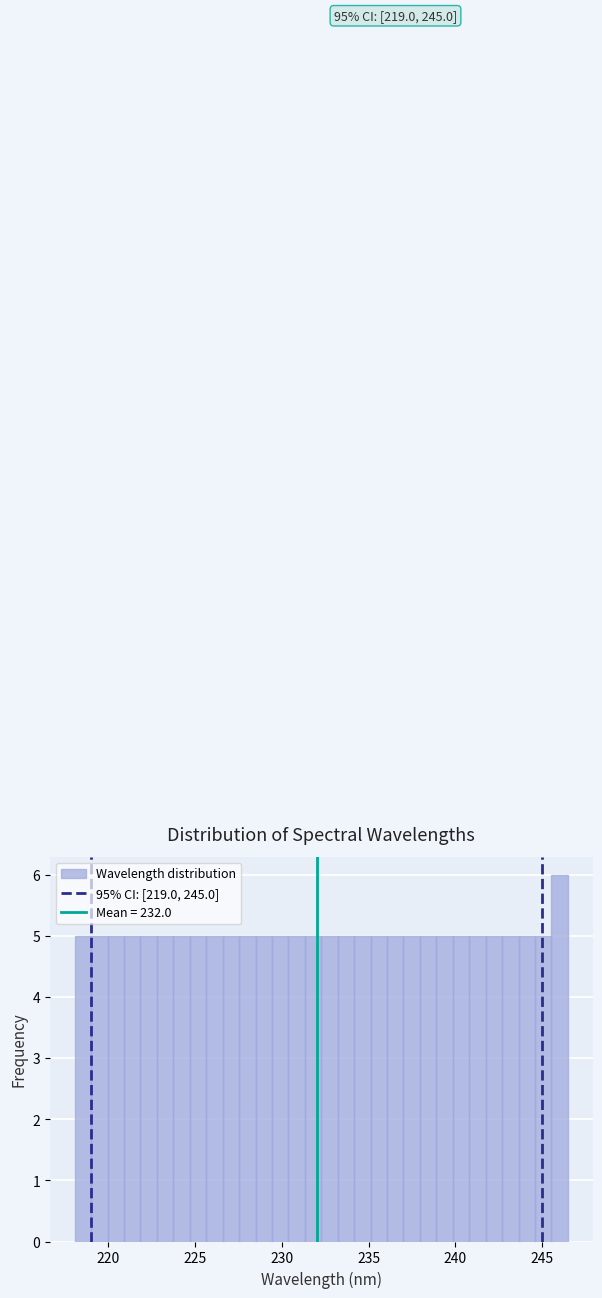

Around what value on the x-axis is the tallest bar? Give the approximate position of its centre, as read against the axis.

246.0